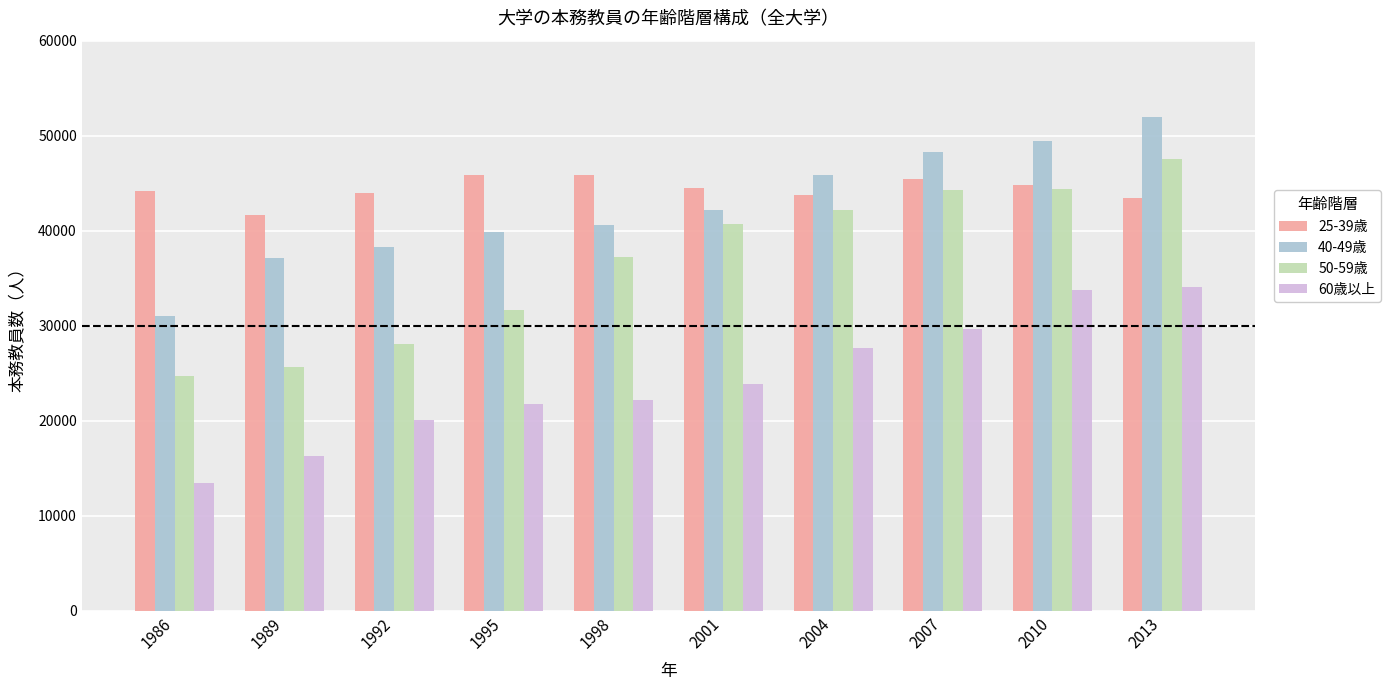

What is the value of the 50-59歳 bar at the 7th from the left?

42173